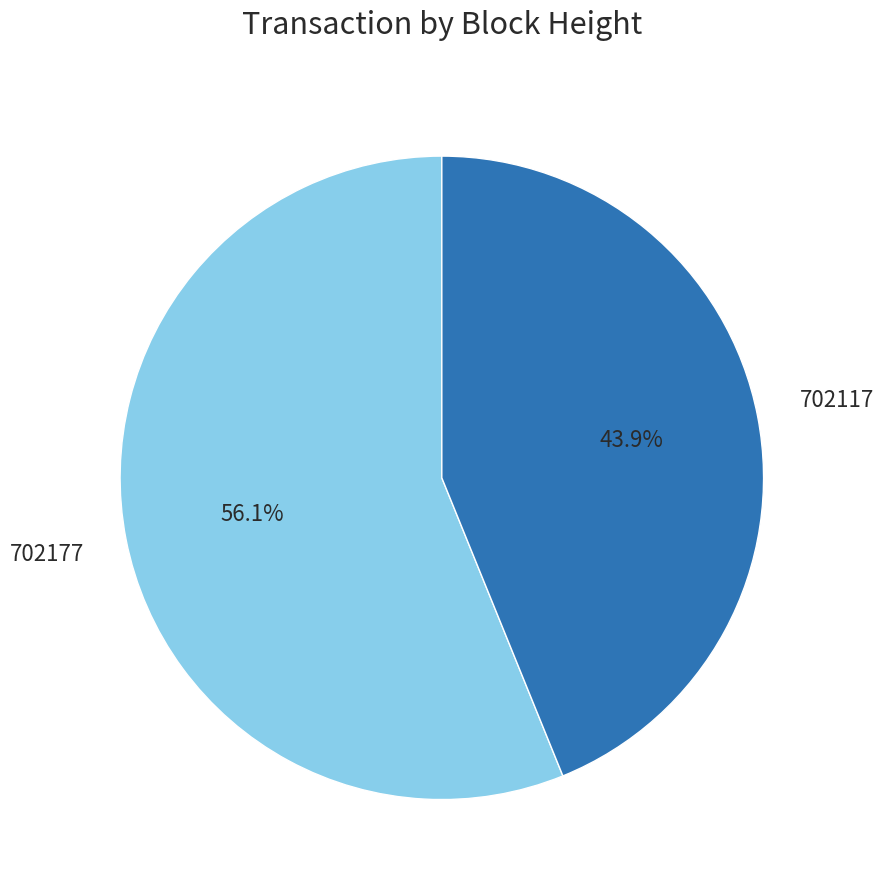

How many segments does this pie chart have?

2